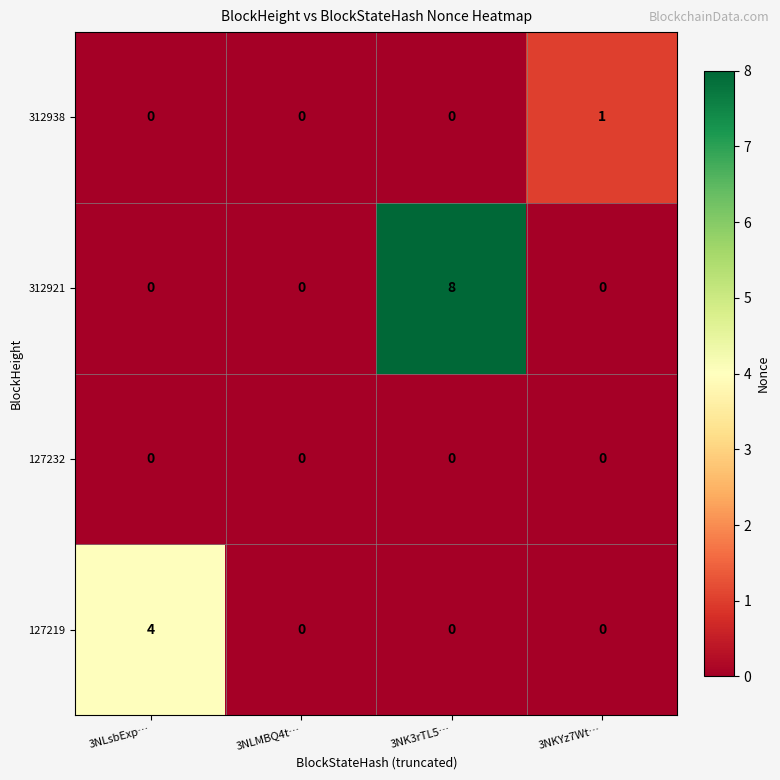

Is it true that 312921 equals -4 at 3NLMBQ4t…?

False